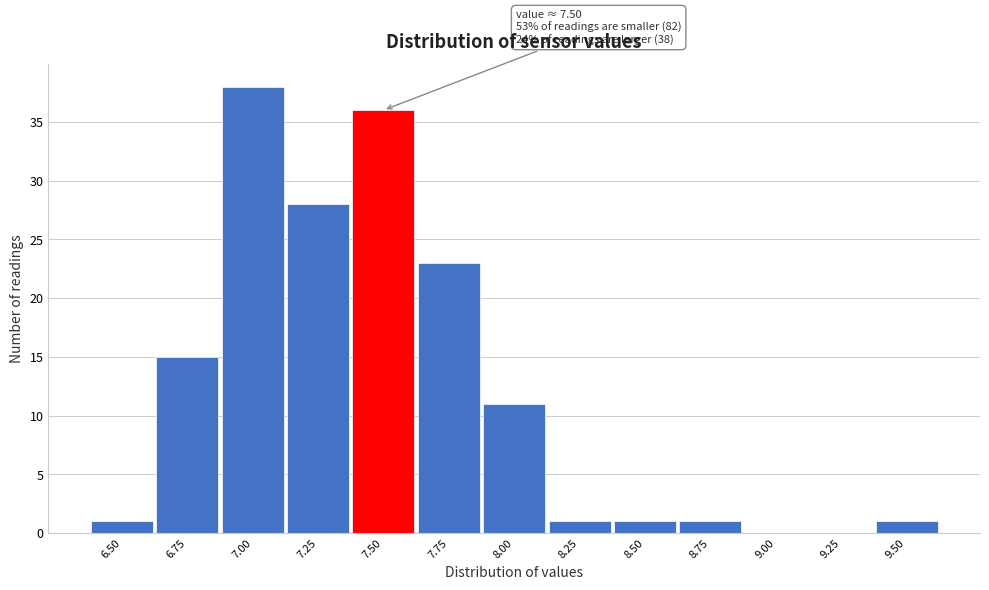

Reading left to right, what are all the values shown in this chart?

6.50=1	6.75=15	7.00=38	7.25=28	7.50=36	7.75=23	8.00=11	8.25=1	8.50=1	8.75=1	9.00=0	9.25=0	9.50=1